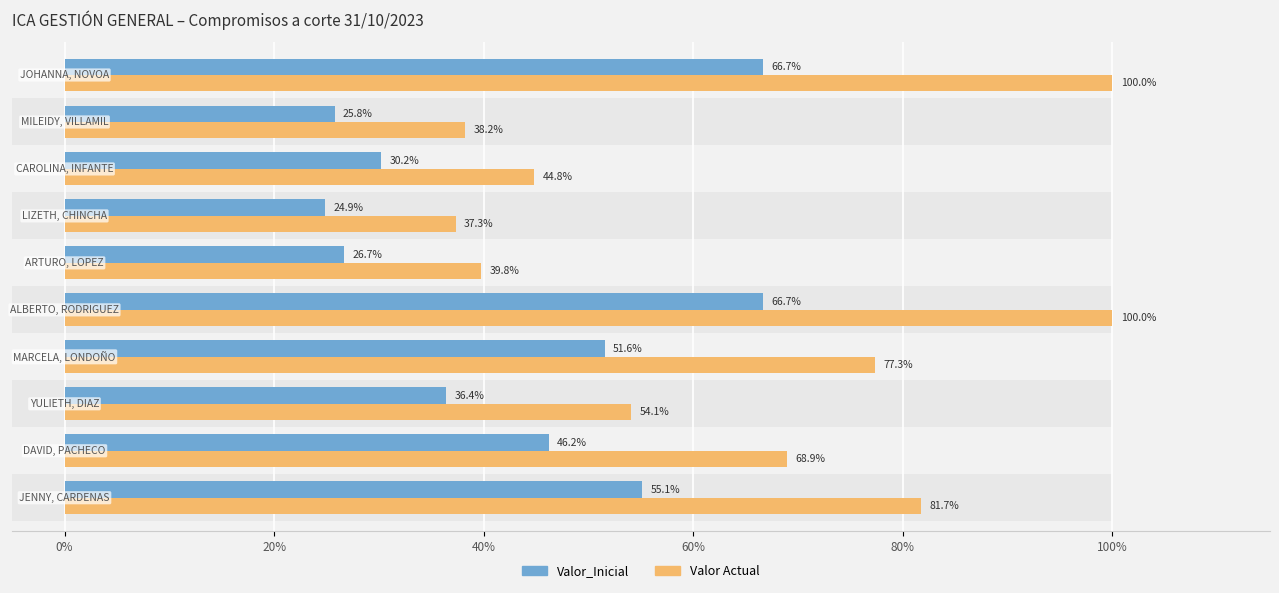

What are all the series names shown in the legend?

Valor_Inicial, Valor Actual